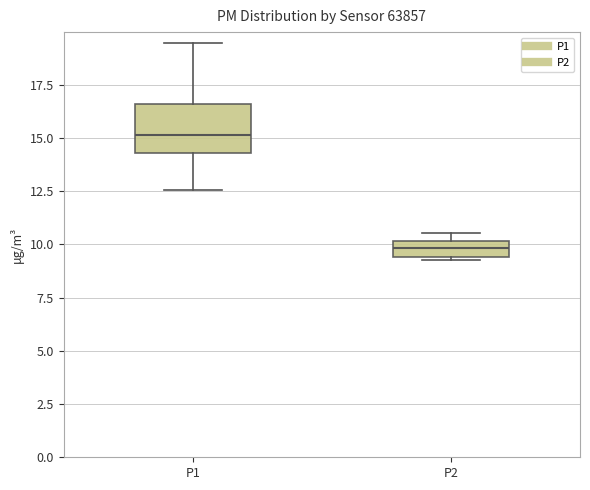

Where does the upper whisker of the box for P1 end on the y-axis? The values are not printed on the chart, so give them approximately, as read against the axis.

19.5